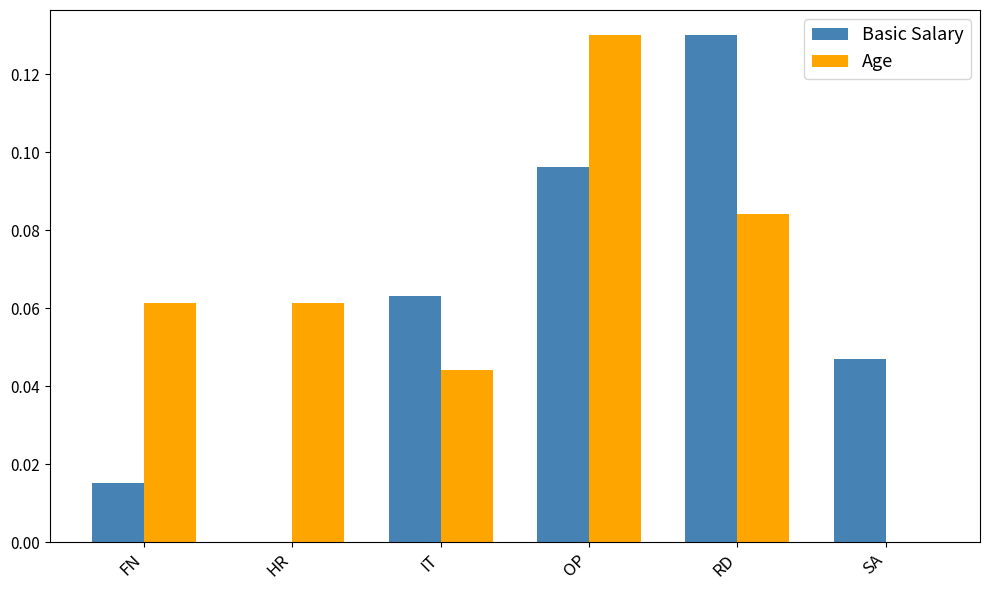

Is the value of Age at OP greater than the value of Basic Salary at SA?

Yes